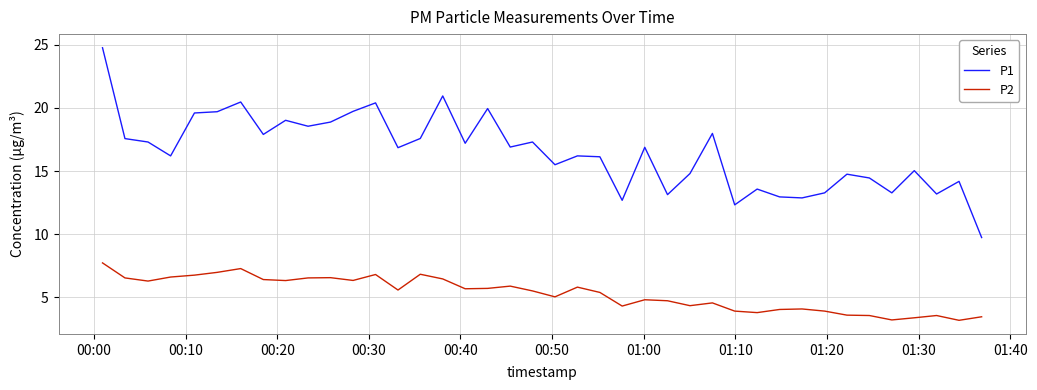

What is the highest value of the P1 series?

24.8